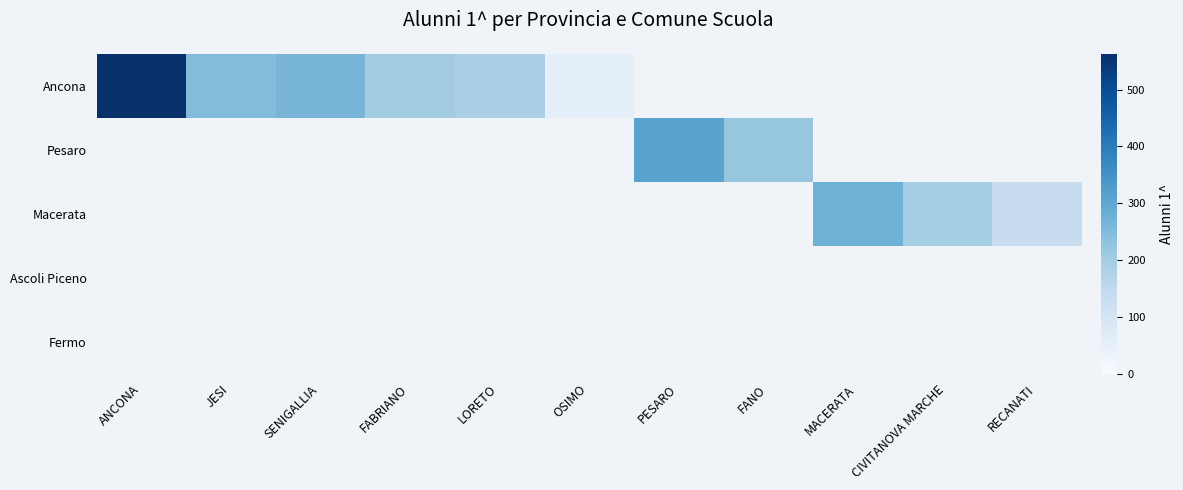

How many categories are shown in the chart?

11